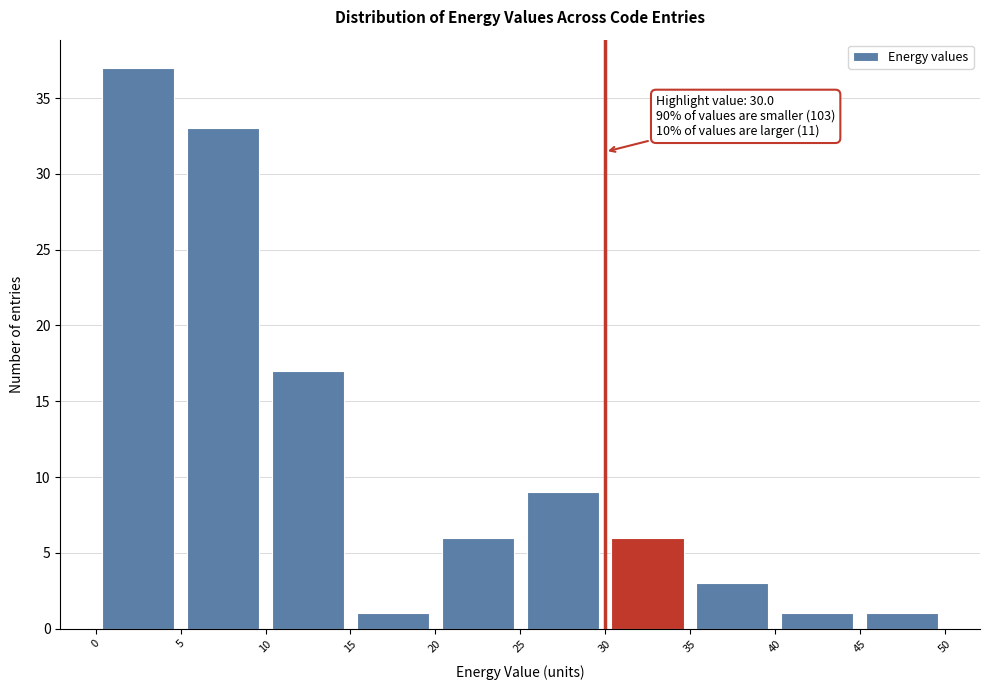

Which range on the x-axis has the tallest bar?

0 to 5